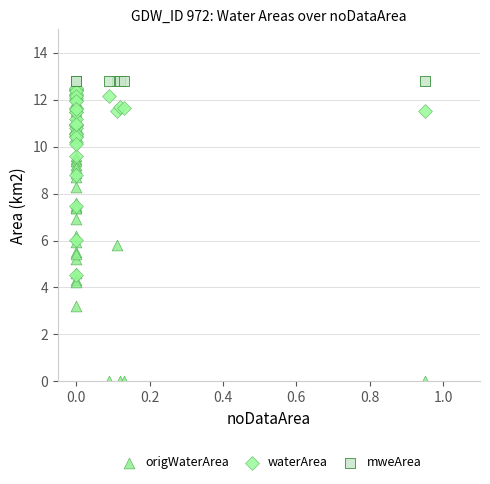

What are all the series names shown in the legend?

origWaterArea, waterArea, mweArea